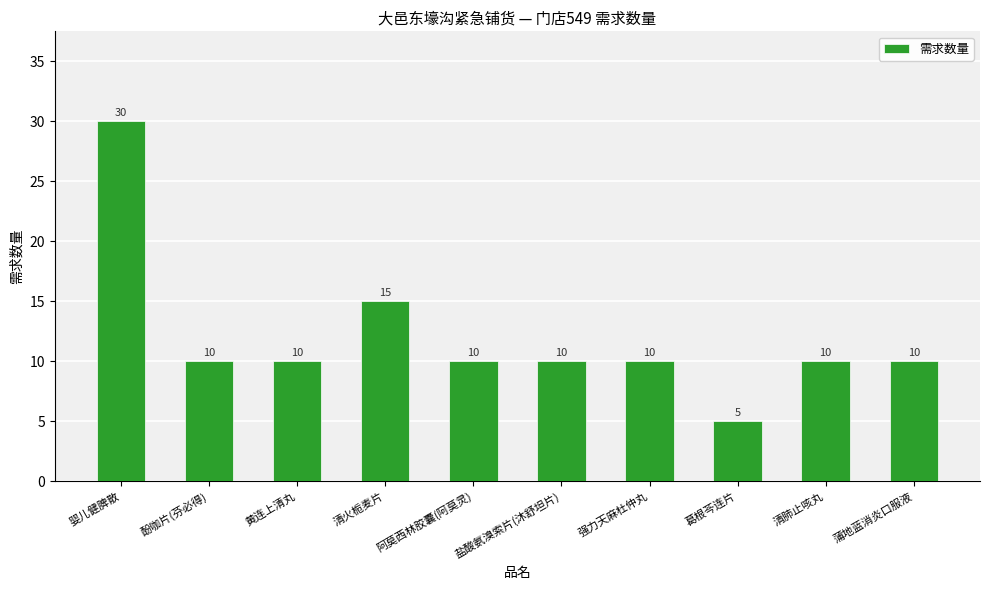

What is the label of the 7th bar from the left?

强力天麻杜仲丸